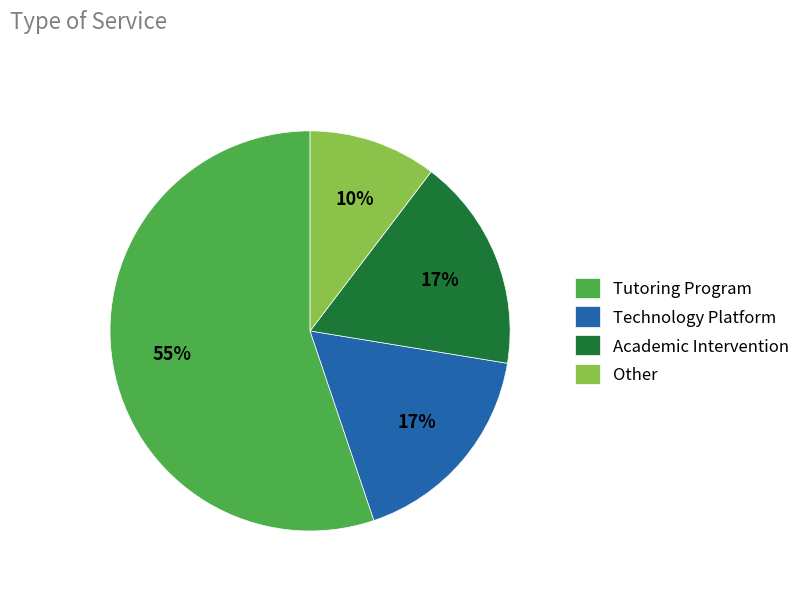

The Technology Platform slice represents 17% of the pie. True or false?

True